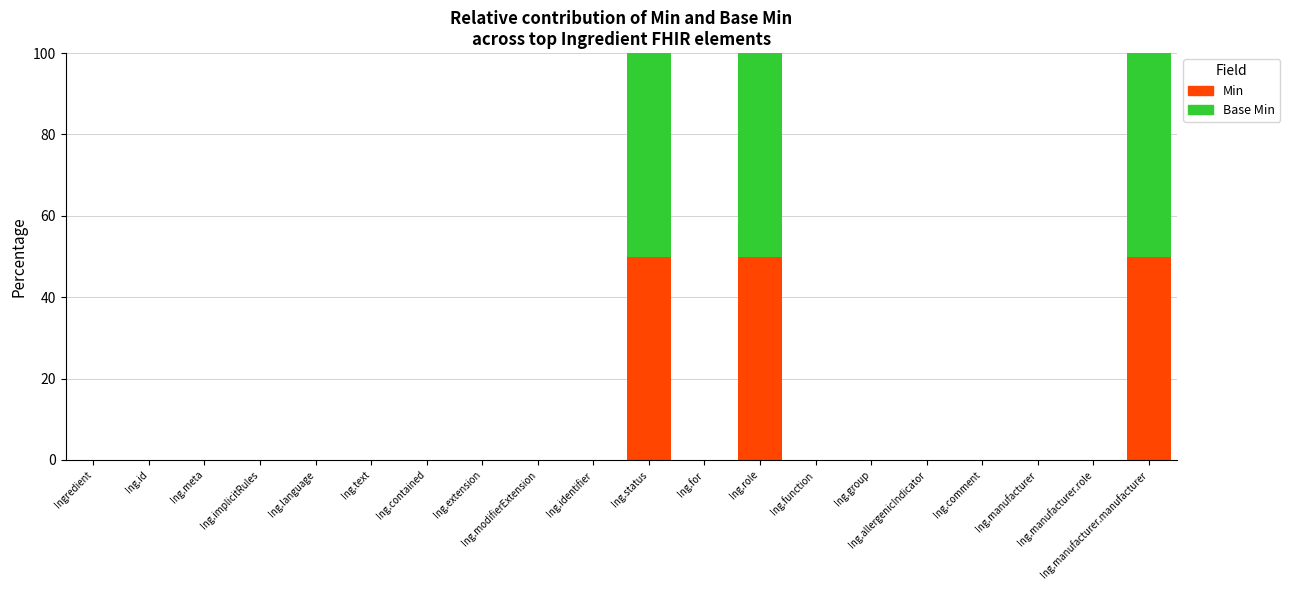

True or false: Min has a value of 0 at Ing.function.

True